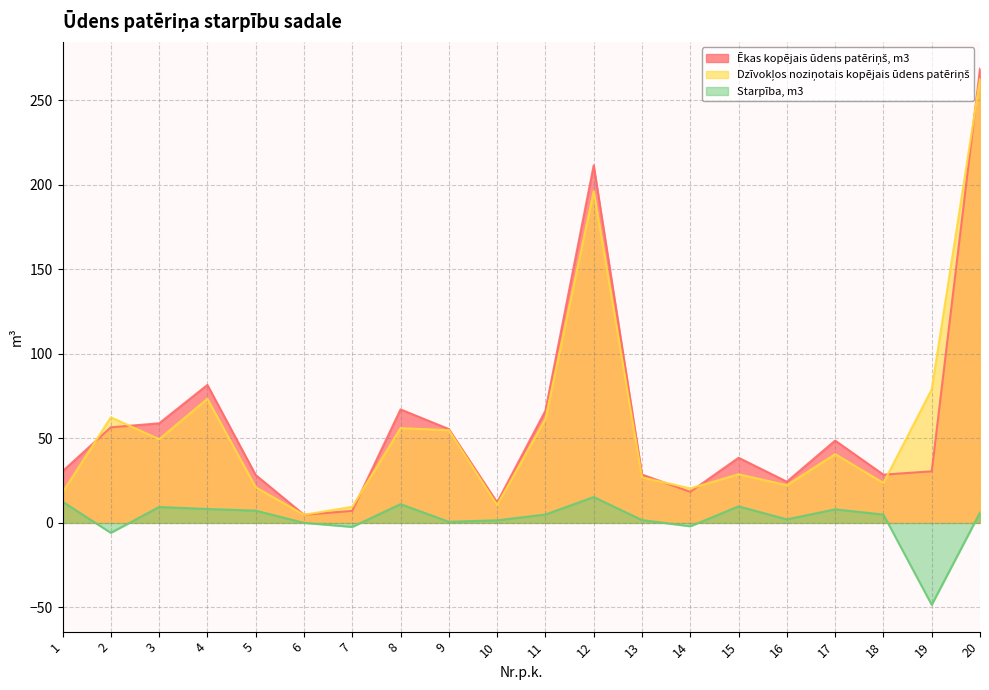

Which series has the widest spread of values?

Ēkas kopējais ūdens patēriņš, m3